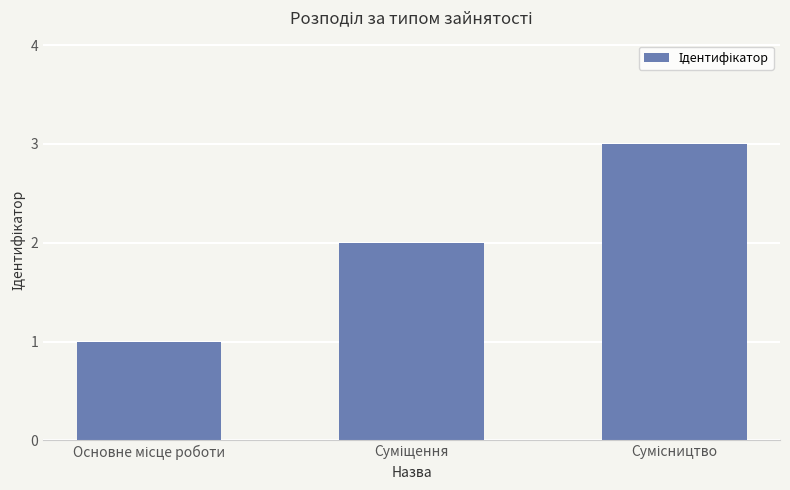

What is the maximum value shown in the chart?

3